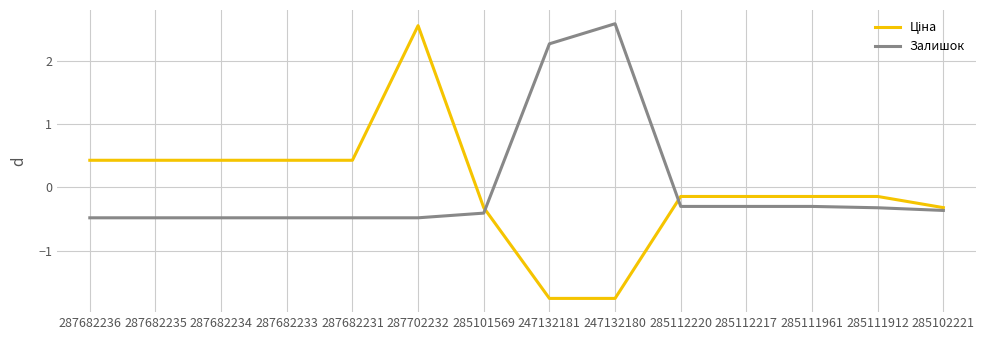

What is the total value across all series at 285111961?

-0.4